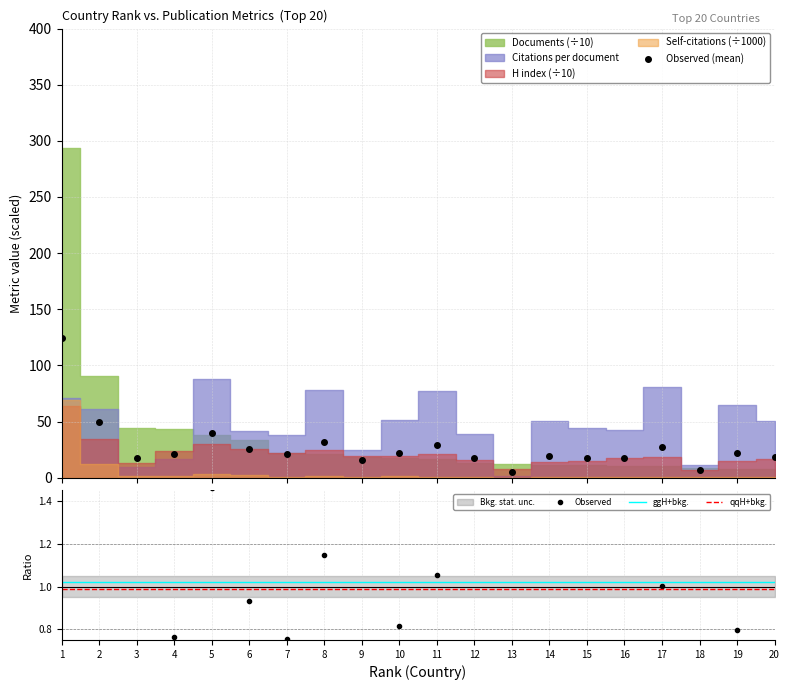

Count the number of data series in this chart.

4